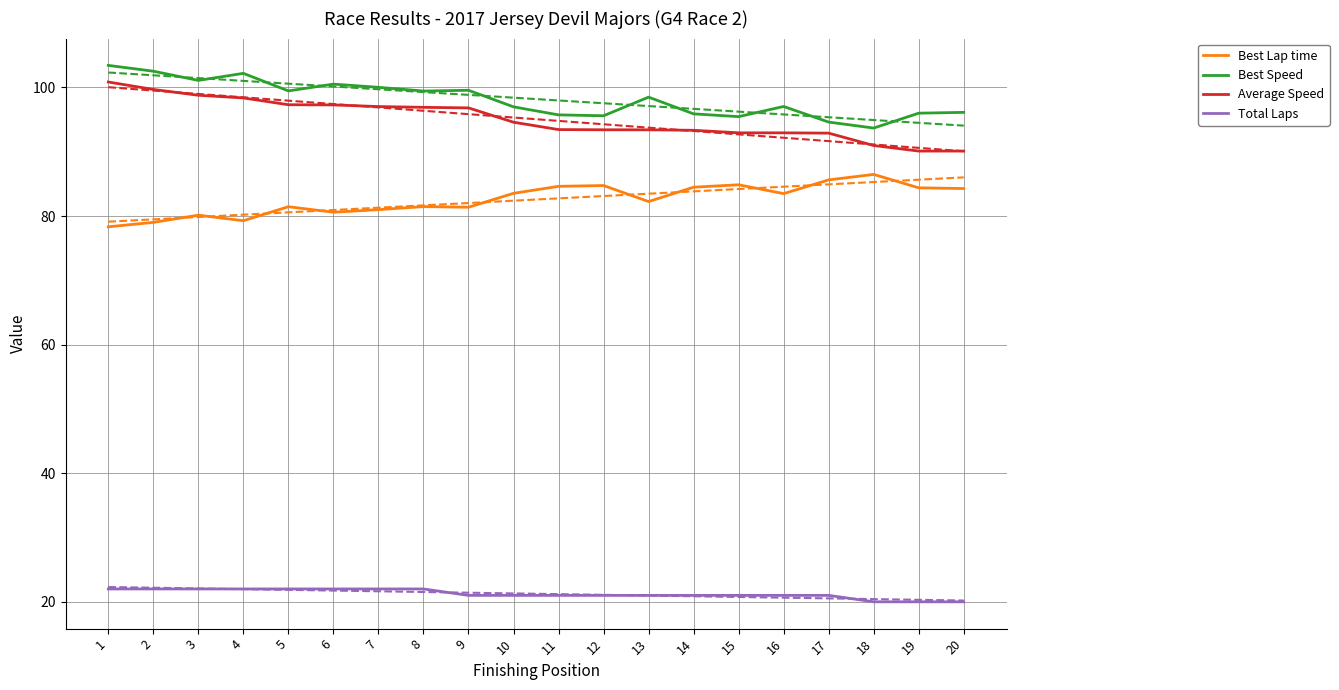

Is it true that Total Laps equals 21.0 at 12?

True